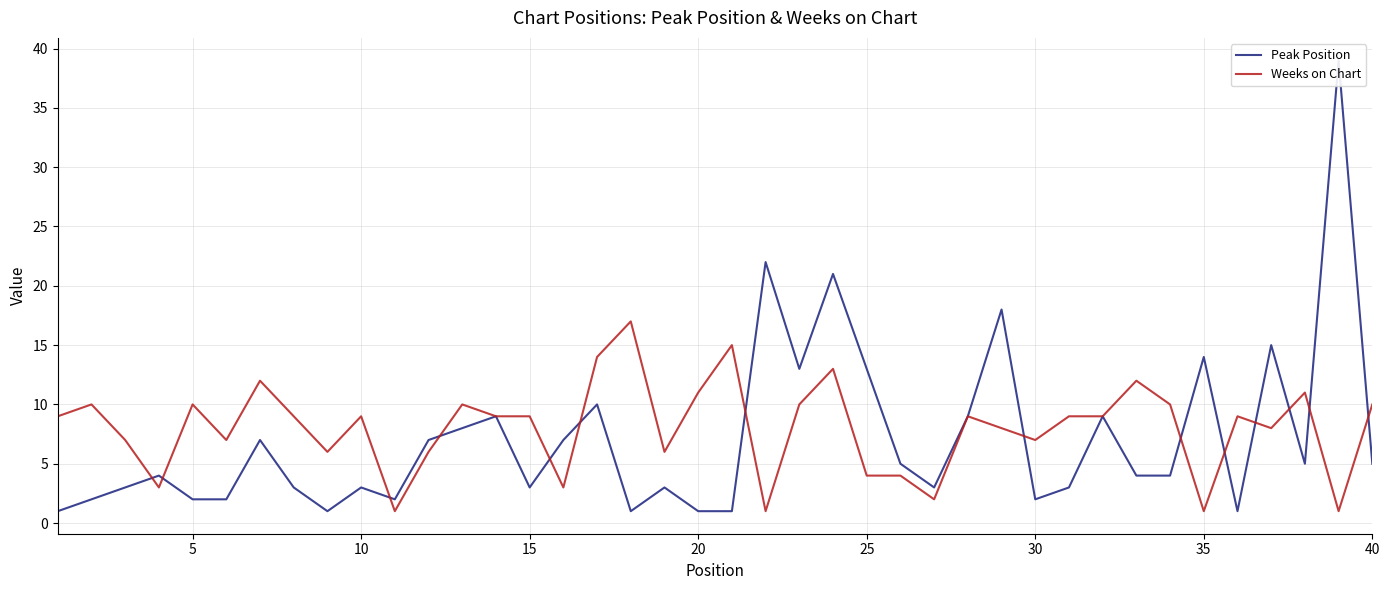

How many lines are shown in the chart?

2